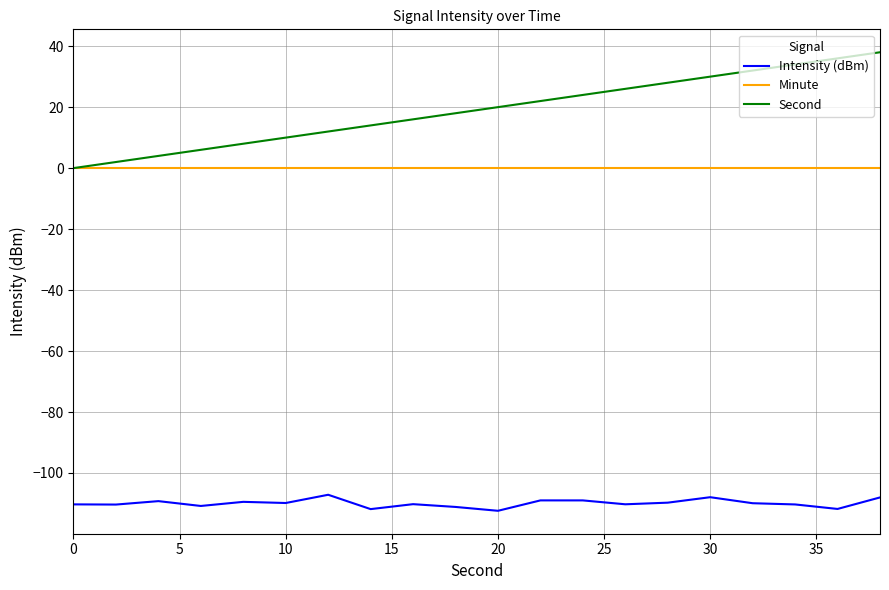

Which series has the largest total across all categories?

Second